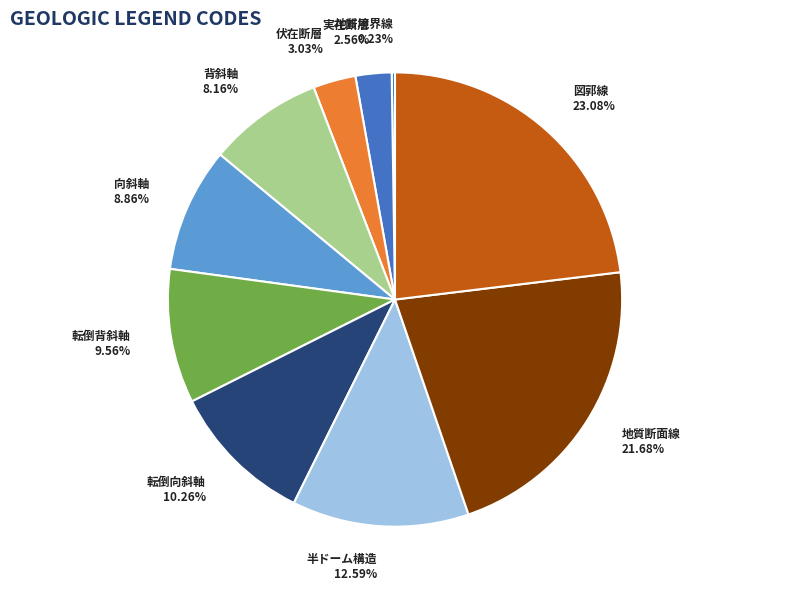

Does 転倒背斜軸 account for over 50% of the chart?

No